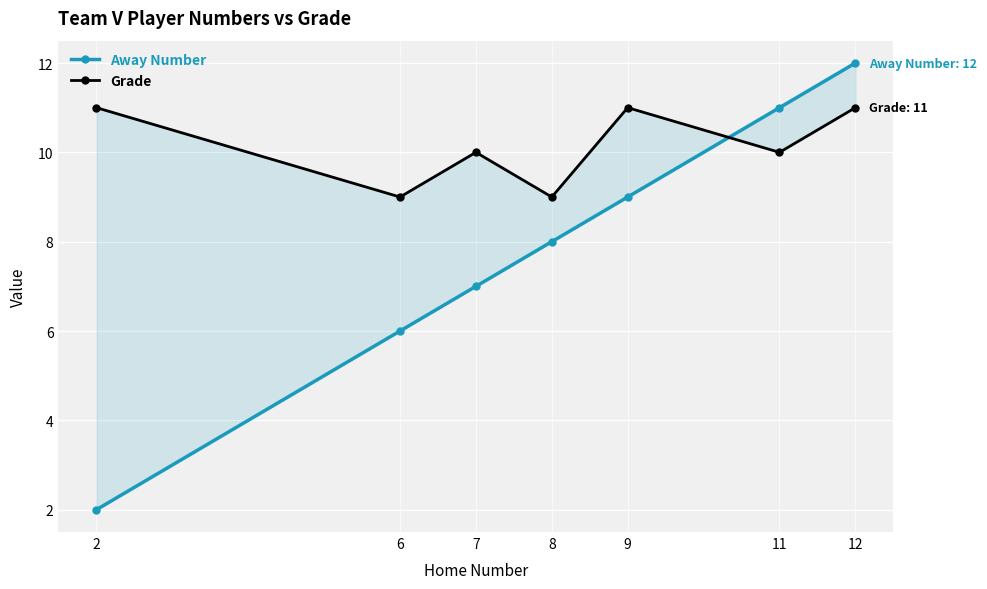

Reading left to right, transcribe all the data shown in this chart.

Away Number: 2=2	6=6	7=7	8=8	9=9	11=11	12=12
Grade: 2=11	6=9	7=10	8=9	9=11	11=10	12=11